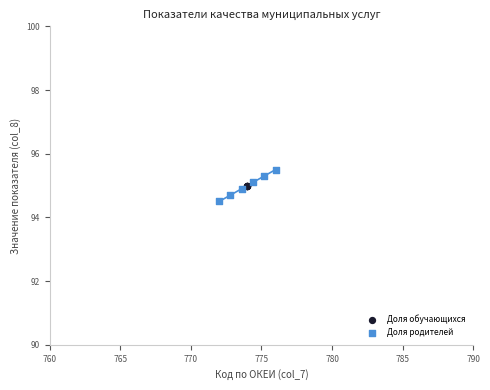

Which series contains the highest Y value?

Доля родителей